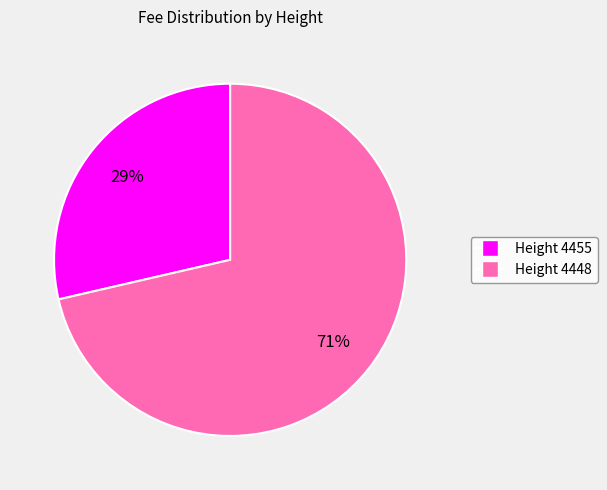

Is there any slice that represents more than half of the pie?

Yes